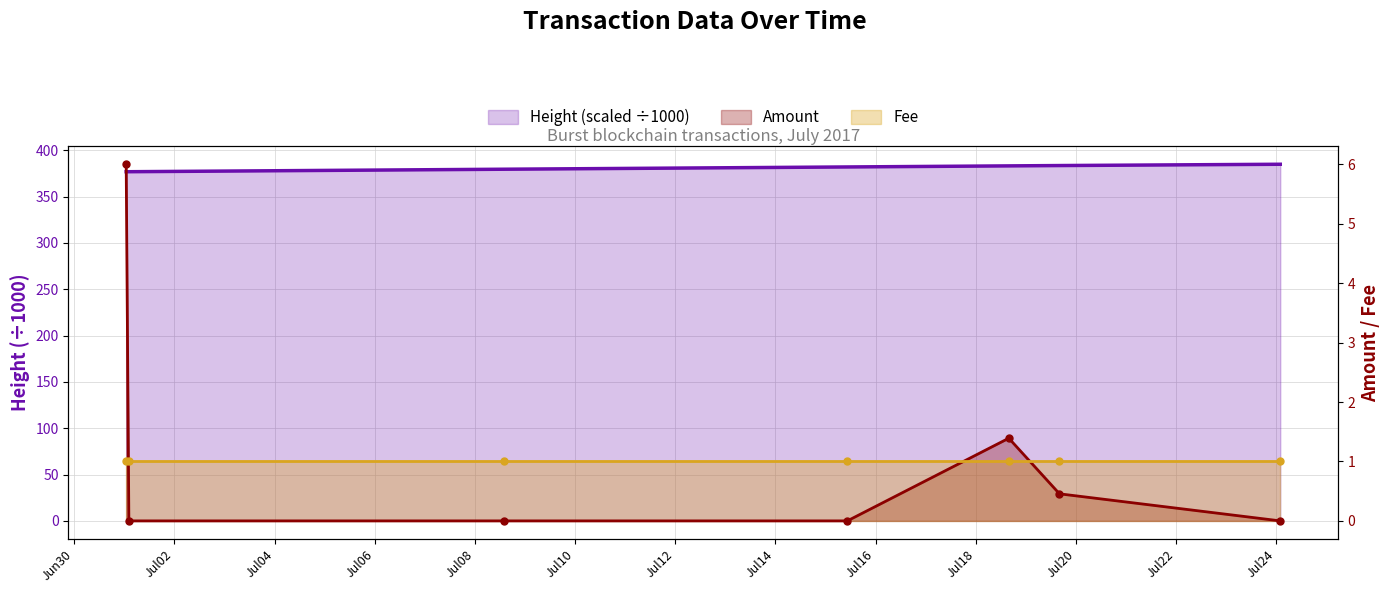

At which category does the chart reach its peak across all series?

2017-07-24 02:00:00